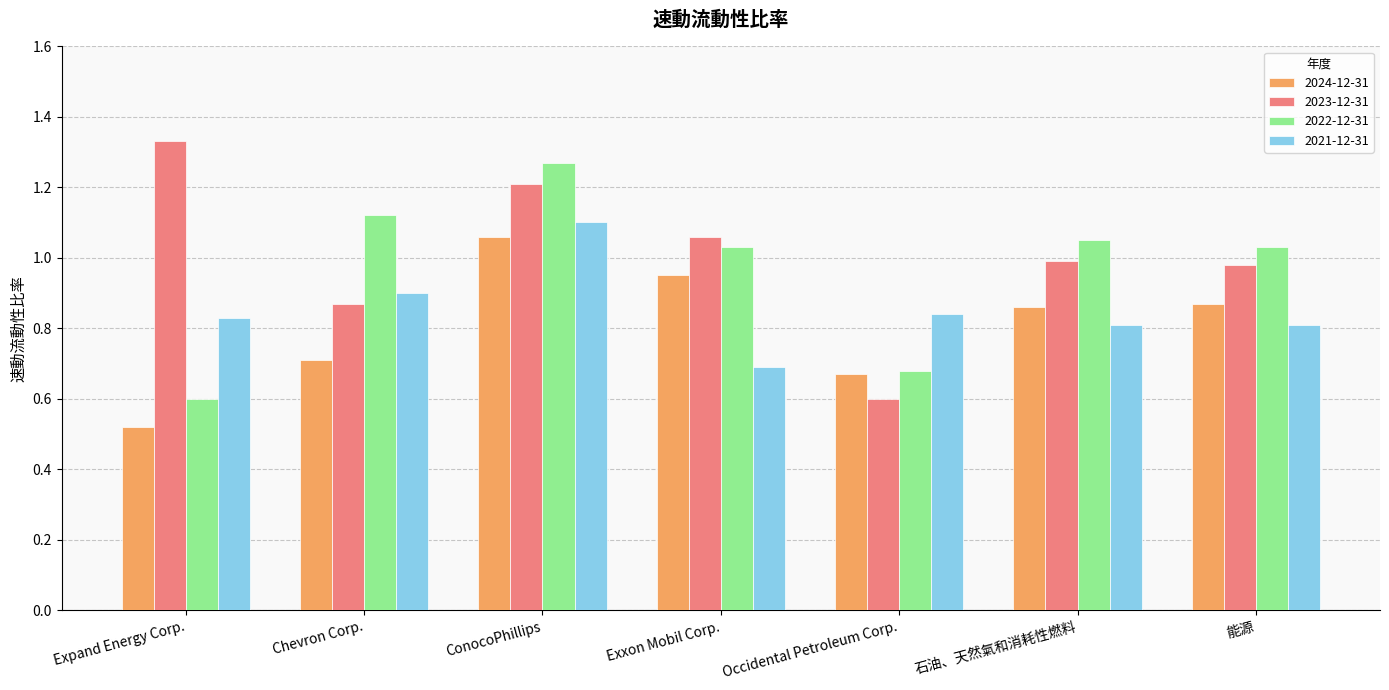

At how many categories does at least one series exceed 0?

7